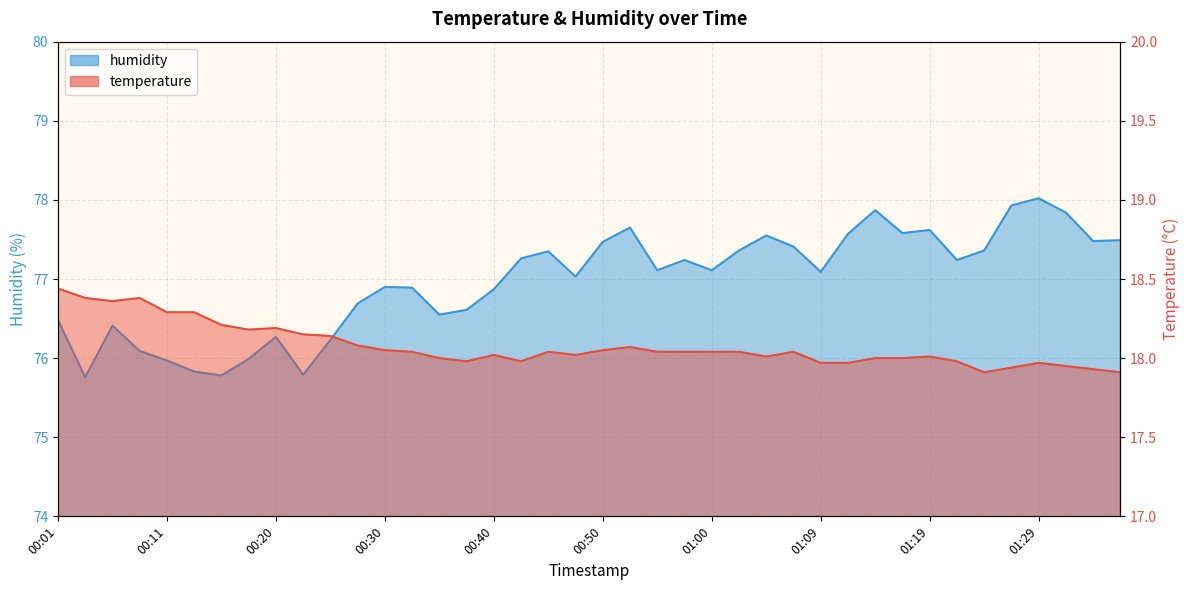

Reading left to right, what are all the values shown in this chart?

temperature: 18.4	18.4	18.4	18.4	18.3	18.3	18.2	18.2	18.2	18.1	18.1	18.1	18.1	18.0	18.0	18.0	18.0	18.0	18.0	18.0	18.1	18.1	18.0	18.0	18.0	18.0	18.0	18.0	18.0	18.0	18.0	18.0	18.0	18.0	17.9	17.9	18.0	17.9	17.9	17.9
humidity: 76.5	75.8	76.4	76.1	76.0	75.8	75.8	76.0	76.3	75.8	76.2	76.7	76.9	76.9	76.5	76.6	76.9	77.3	77.3	77.0	77.5	77.7	77.1	77.2	77.1	77.4	77.5	77.4	77.1	77.6	77.9	77.6	77.6	77.2	77.4	77.9	78.0	77.8	77.5	77.5